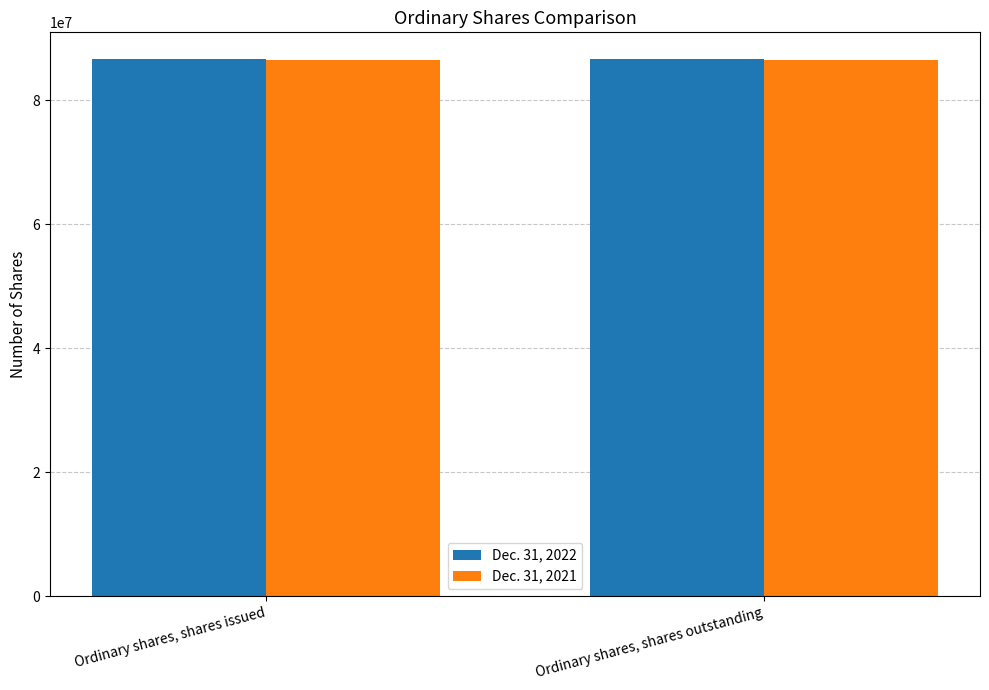

List the series in order of their peak value, lowest first.

Dec. 31, 2021, Dec. 31, 2022